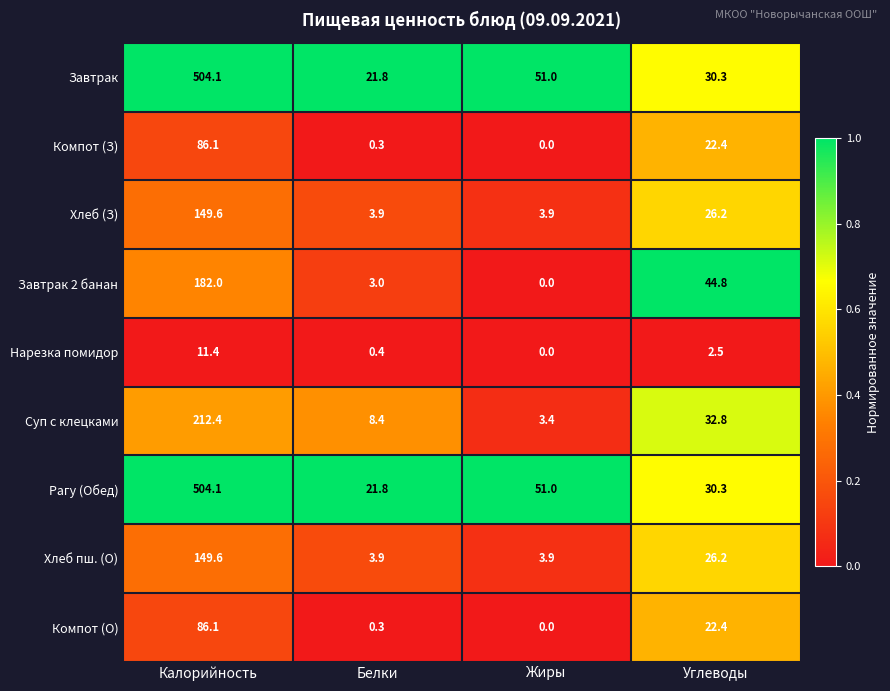

Which label corresponds to the largest value in the chart?

Калорийность